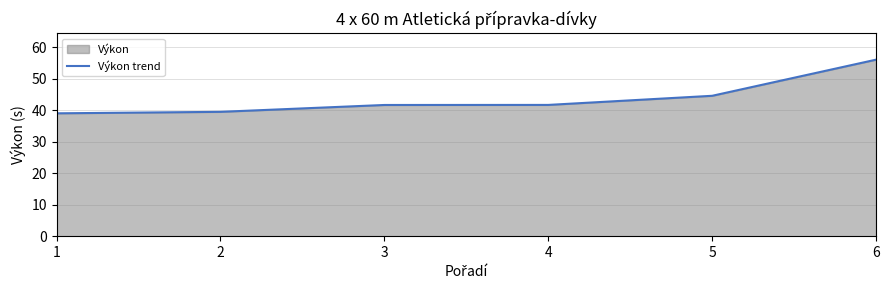

Approximately how many times larger is the value at 4 compared to 1?

1.1